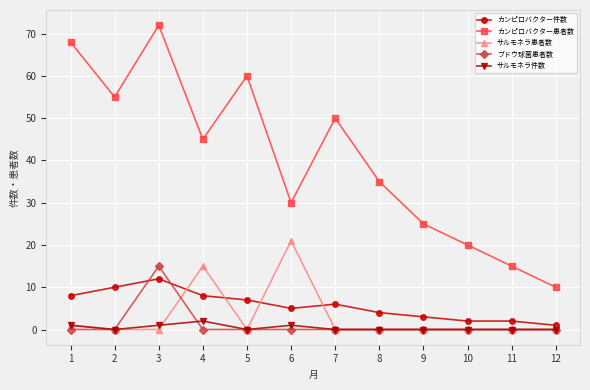

Which series has the widest spread of values?

カンピロバクター患者数